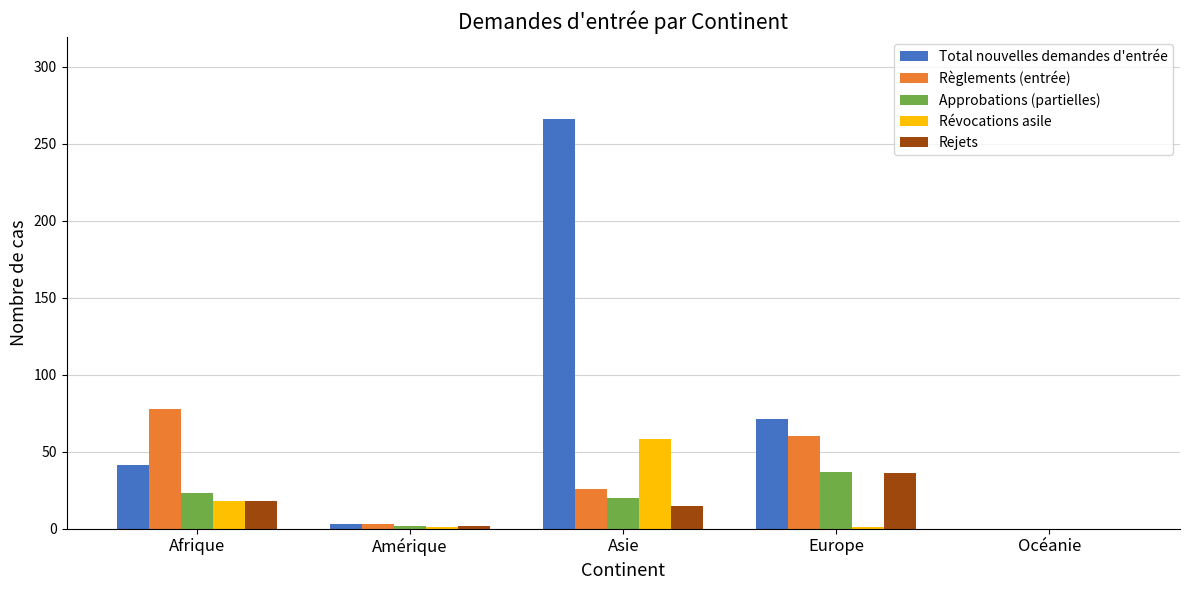

How many values in Approbations (partielles) are above zero?

4